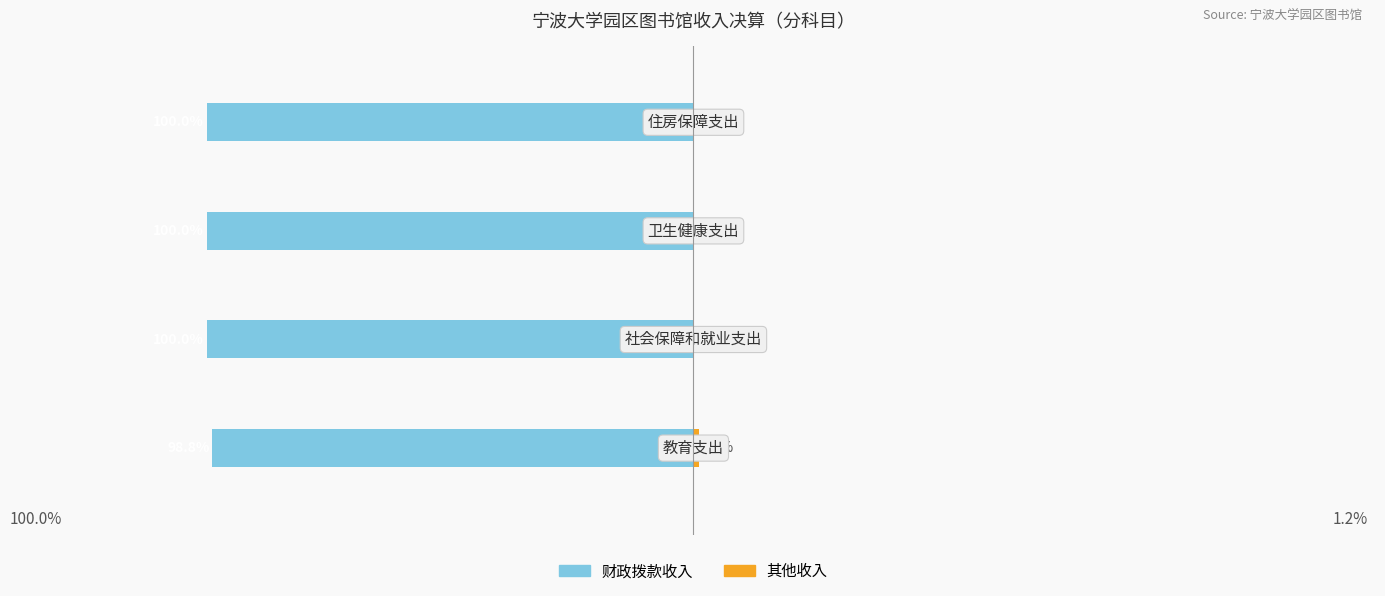

What is the difference between the maximum and minimum values in the 其他收入 series?

1.2